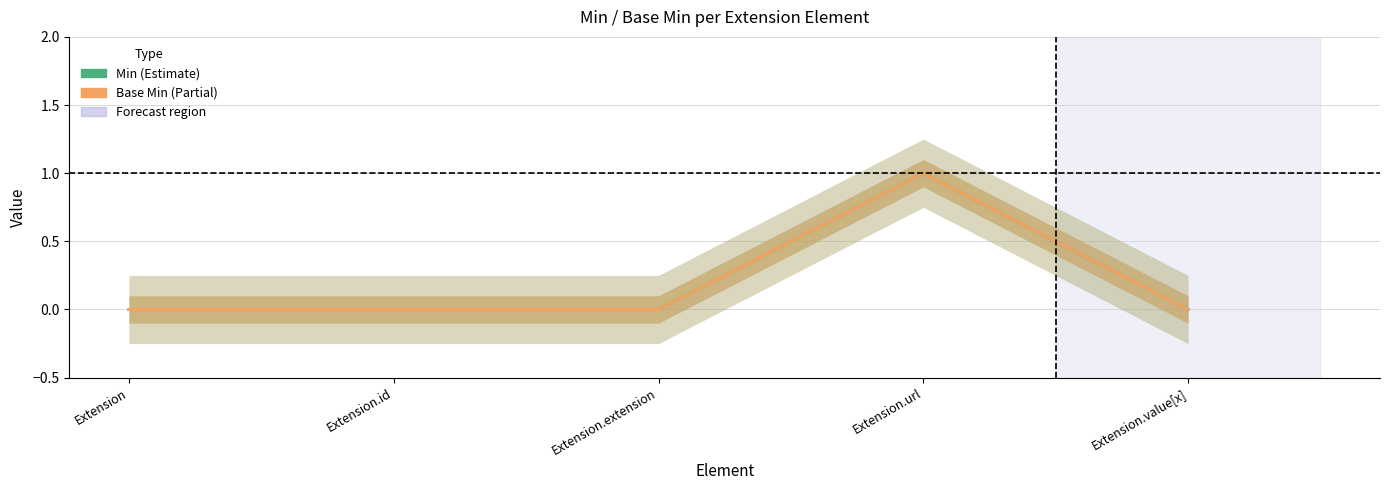

What is the value of the Min point at the 4th from the left?

1